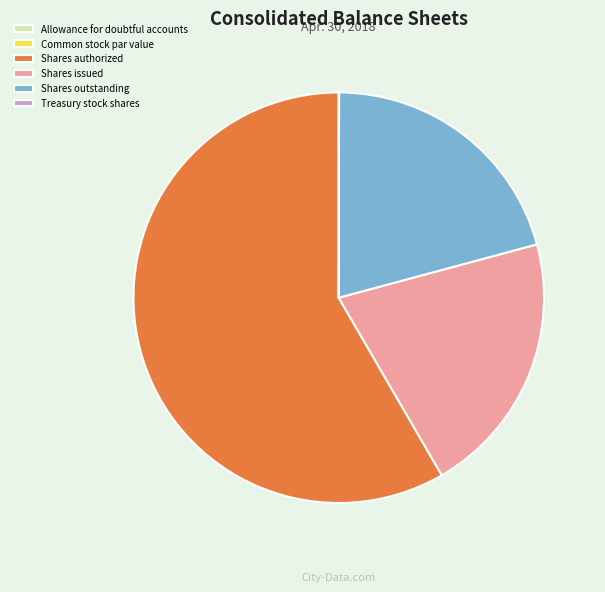

The Shares outstanding slice represents 8% of the pie. True or false?

False